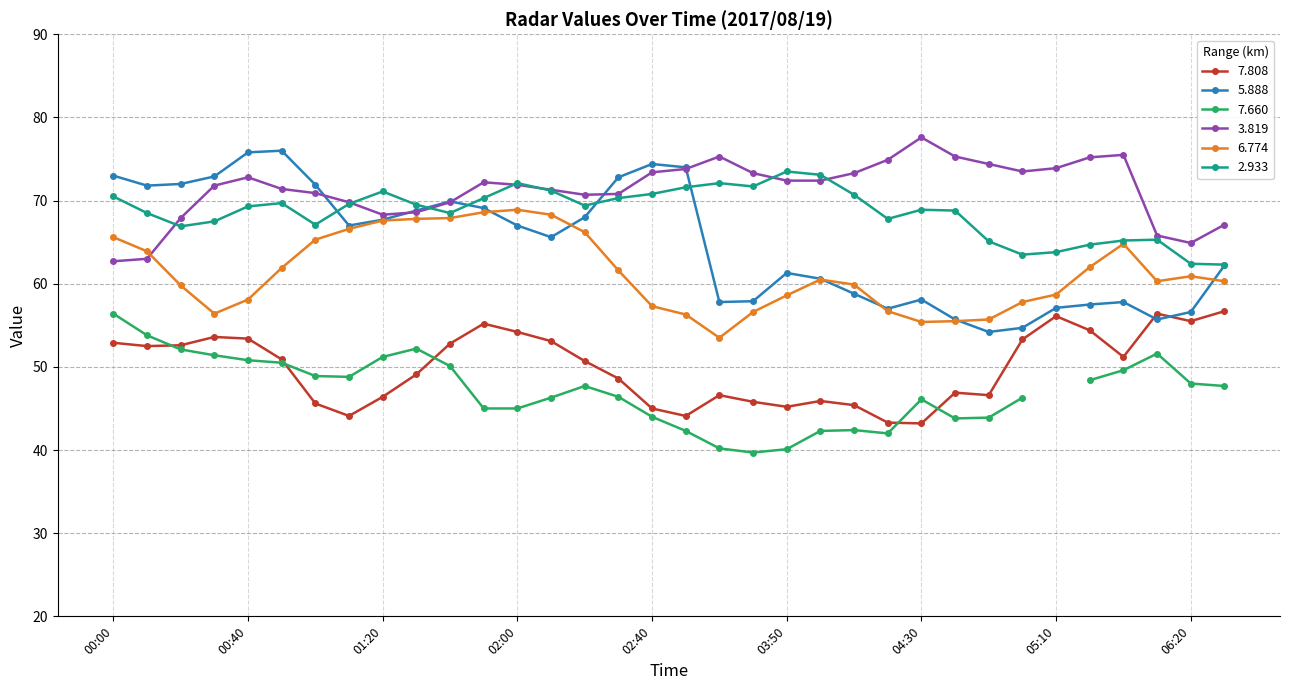

Which has a higher value, 2017/08/19 00:50 or 2017/08/19 00:30?

2017/08/19 00:30